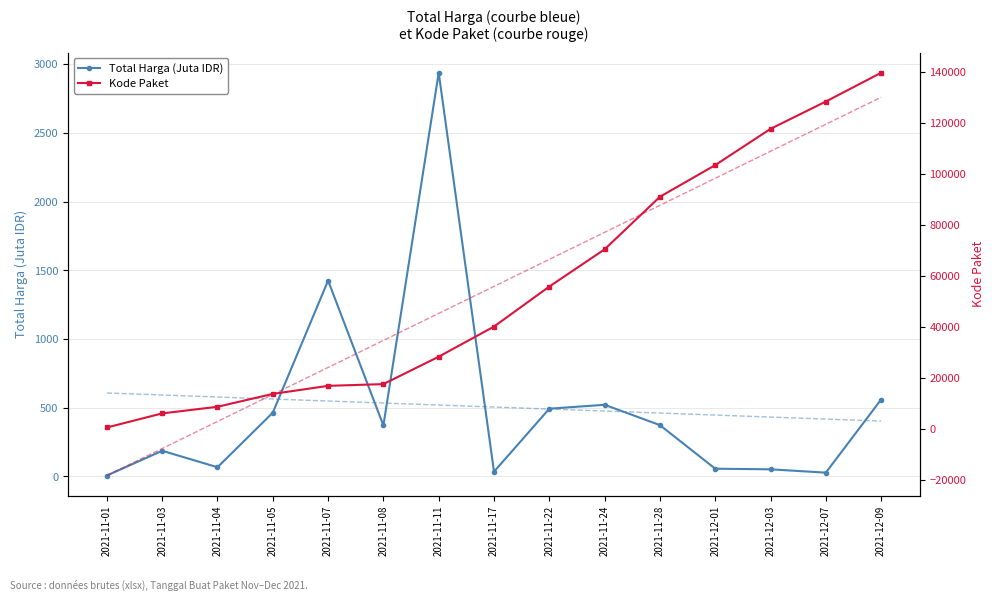

At which category does the chart reach its peak across all series?

2021-12-09